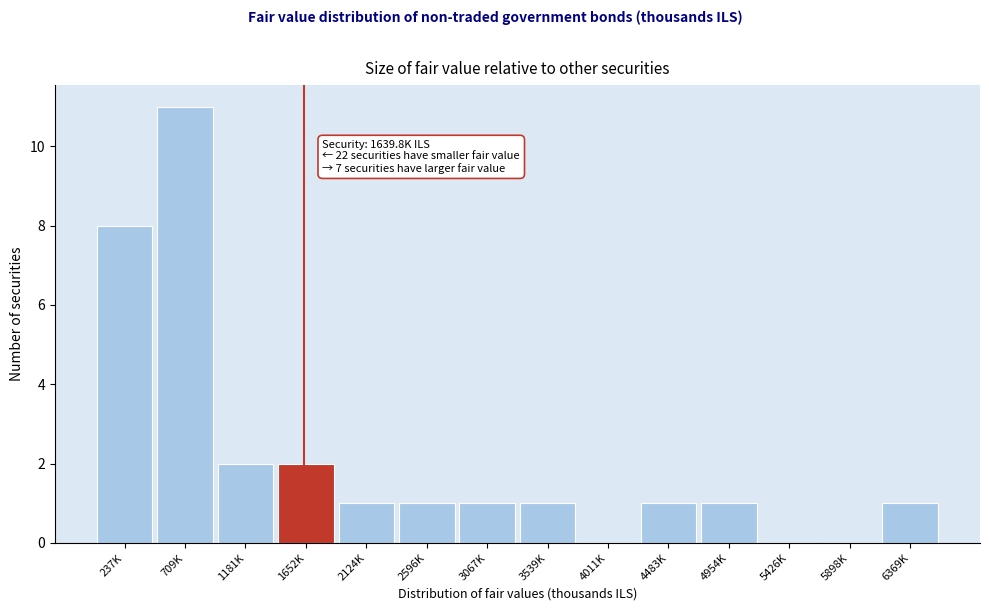

Reading left to right, transcribe all the data shown in this chart.

237K=8	709K=11	1181K=2	1652K=2	2124K=1	2596K=1	3067K=1	3539K=1	4011K=0	4483K=1	4954K=1	5426K=0	5898K=0	6369K=1